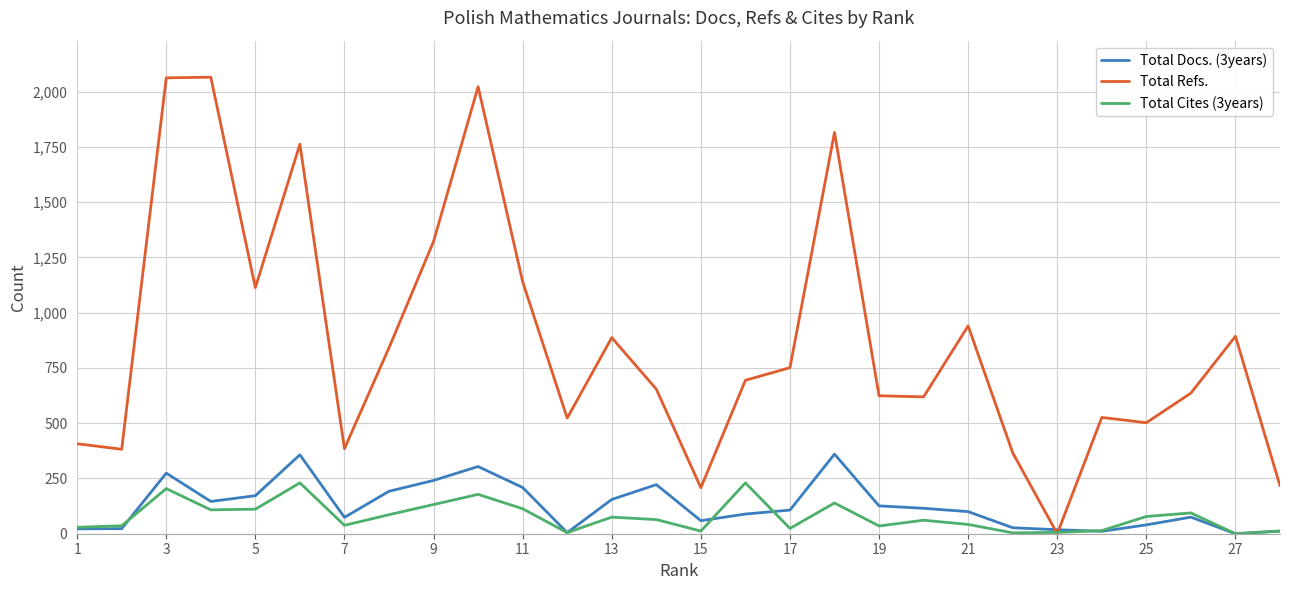

Which series has the widest spread of values?

Total Refs.